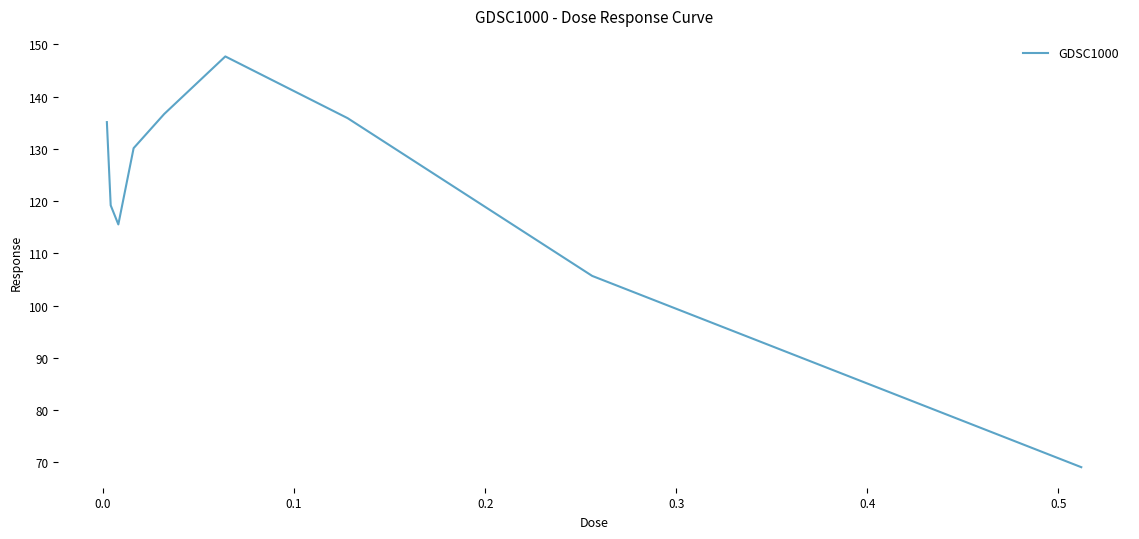

What is the difference between the maximum and minimum values?

78.6